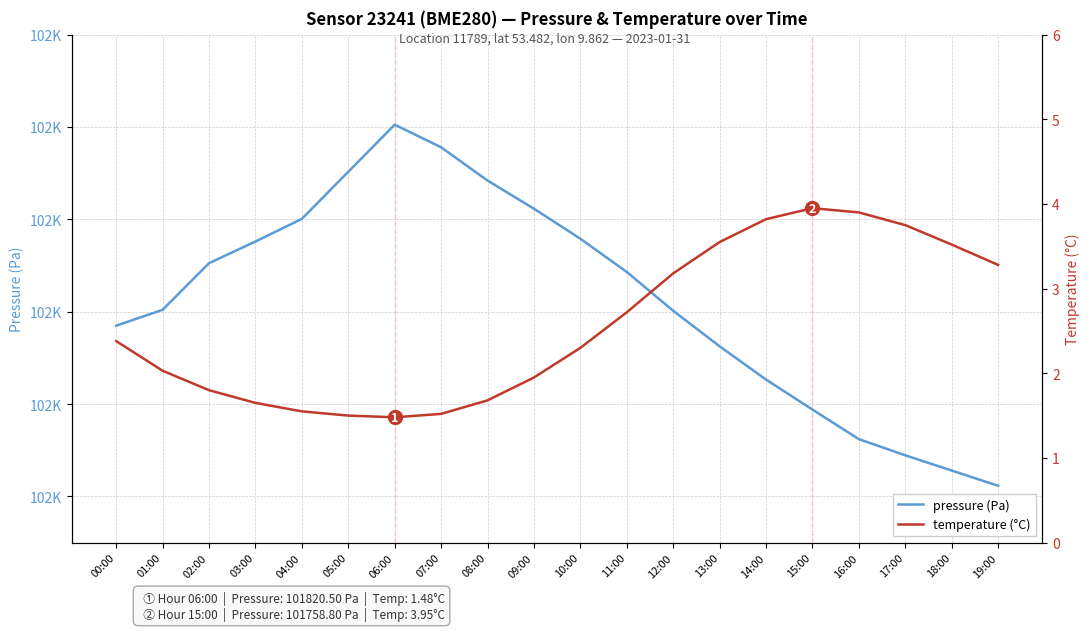

What position from the left is 18:00?

19